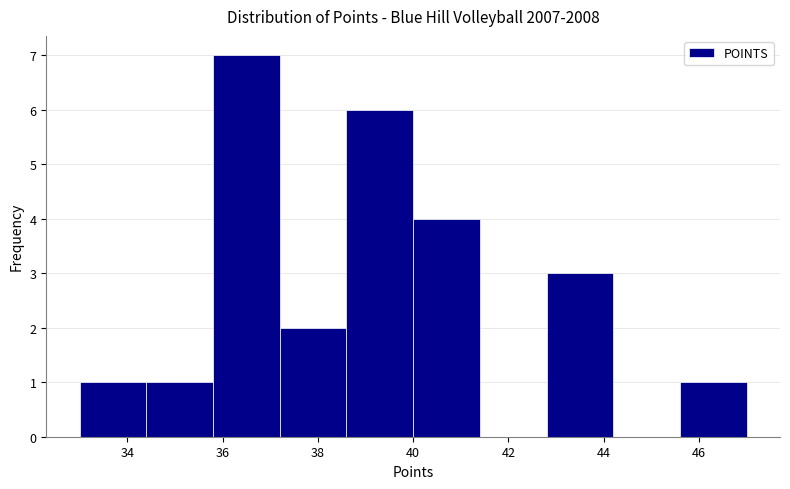

What is the height of the bar covering 45.6 to 47.0 on the x-axis? The values are not printed on the chart, so give them approximately, as read against the axis.

1